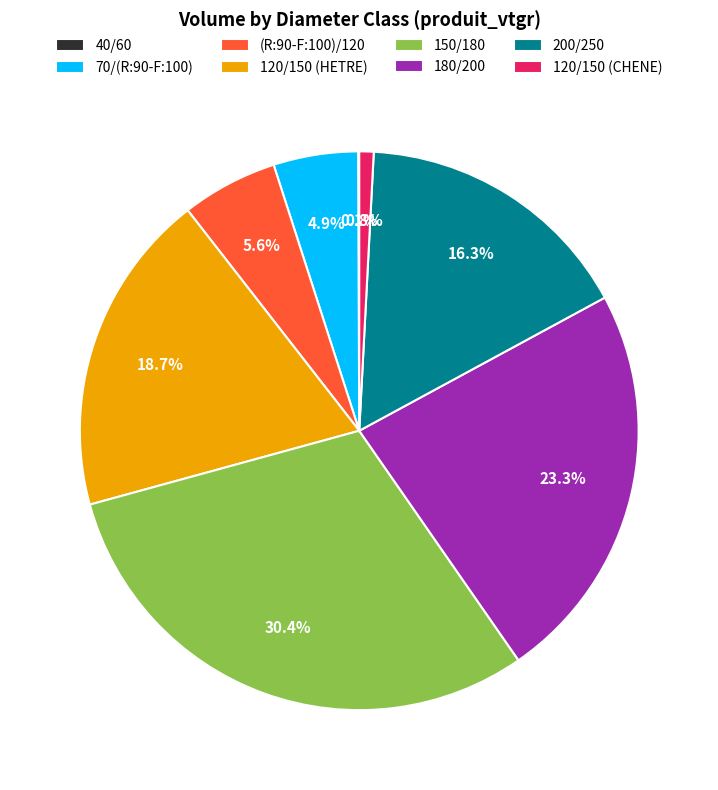

Combined, what portion of the pie is 180/200 and 120/150 (CHENE)?

24.1%